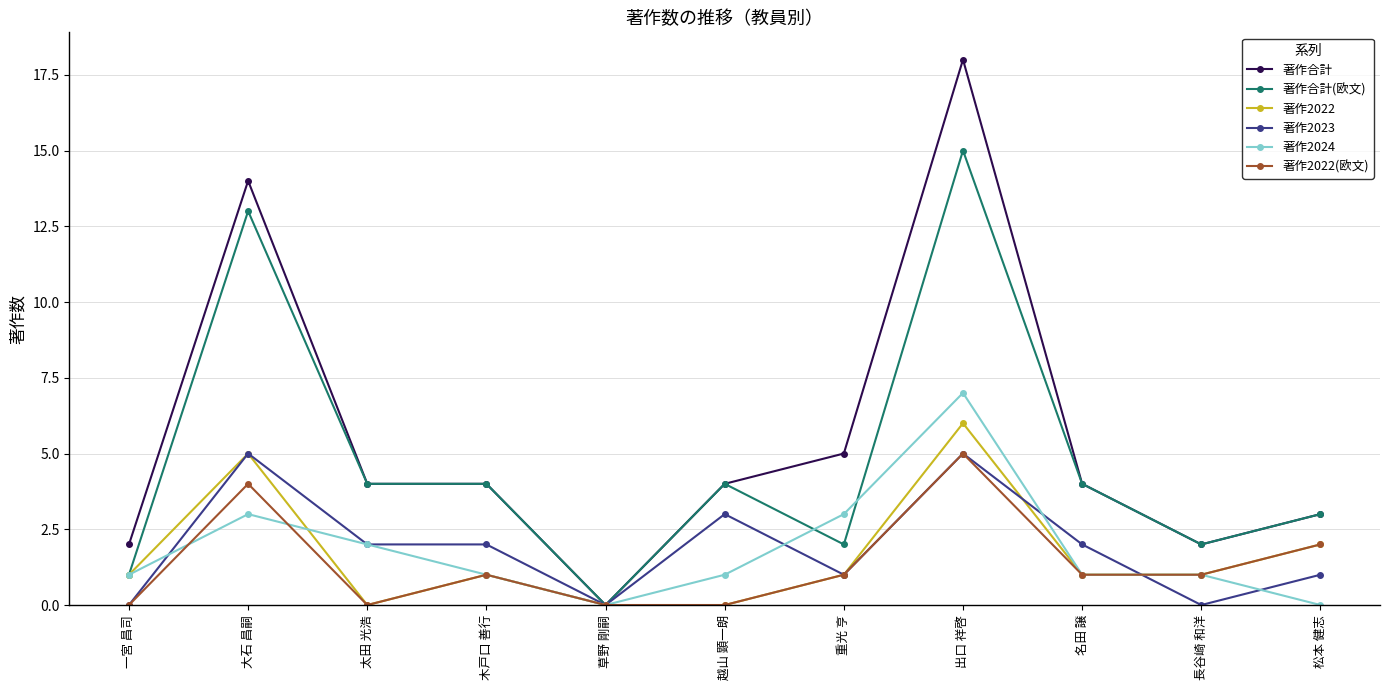

Reading right to left, what are all the values shown in this chart?

著作合計: 3	2	4	18	5	4	0	4	4	14	2
著作合計(欧文): 3	2	4	15	2	4	0	4	4	13	1
著作2022: 2	1	1	6	1	0	0	1	0	5	1
著作2023: 1	0	2	5	1	3	0	2	2	5	0
著作2024: 0	1	1	7	3	1	0	1	2	3	1
著作2022(欧文): 2	1	1	5	1	0	0	1	0	4	0